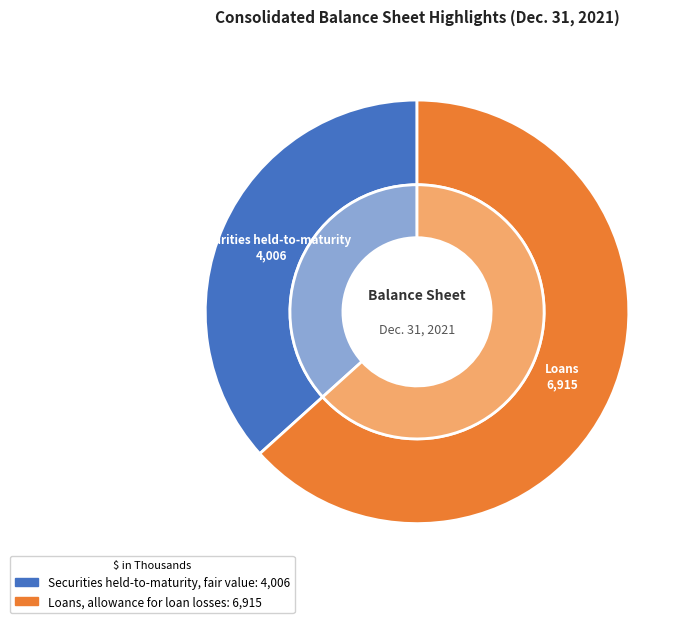

What is the majority slice?

Loans, allowance for loan losses